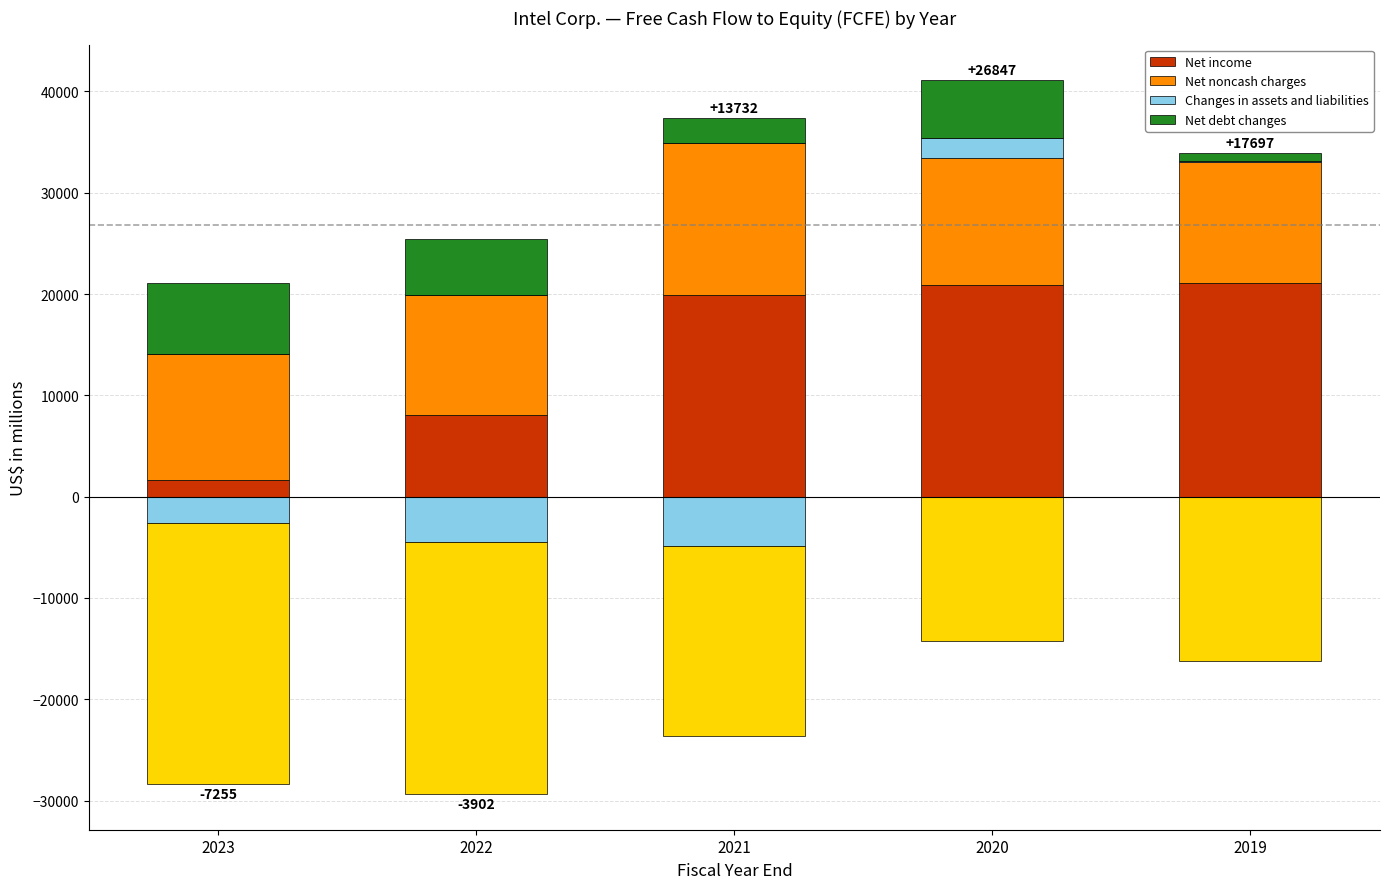

What is the sum of all Net noncash charges values?

63851